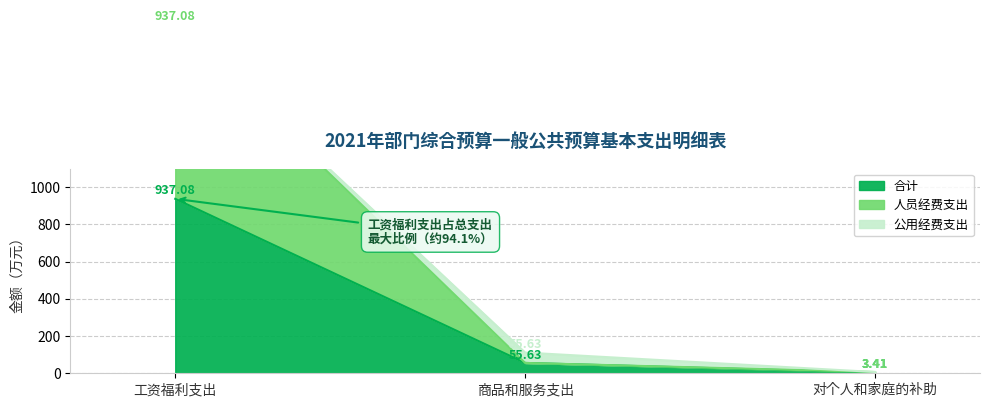

Where does the 合计 series first go above 55?

工资福利支出